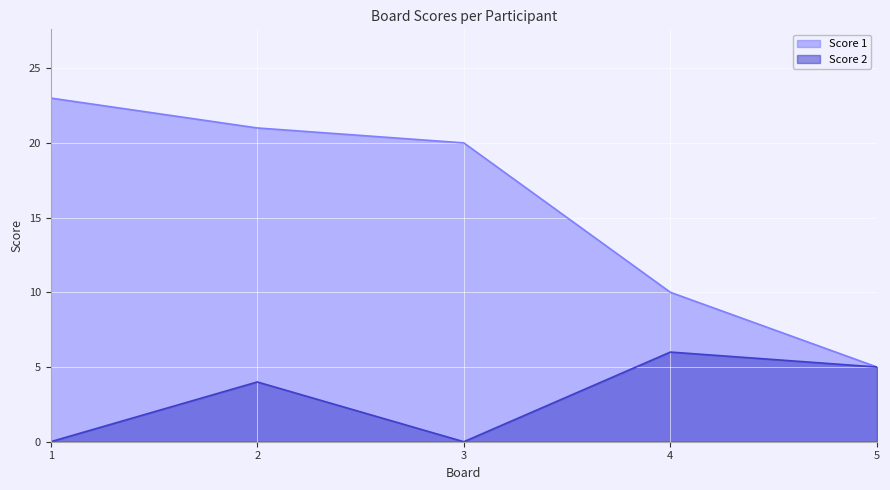

Rank the series at 4 from highest to lowest value.

Score 1, Score 2